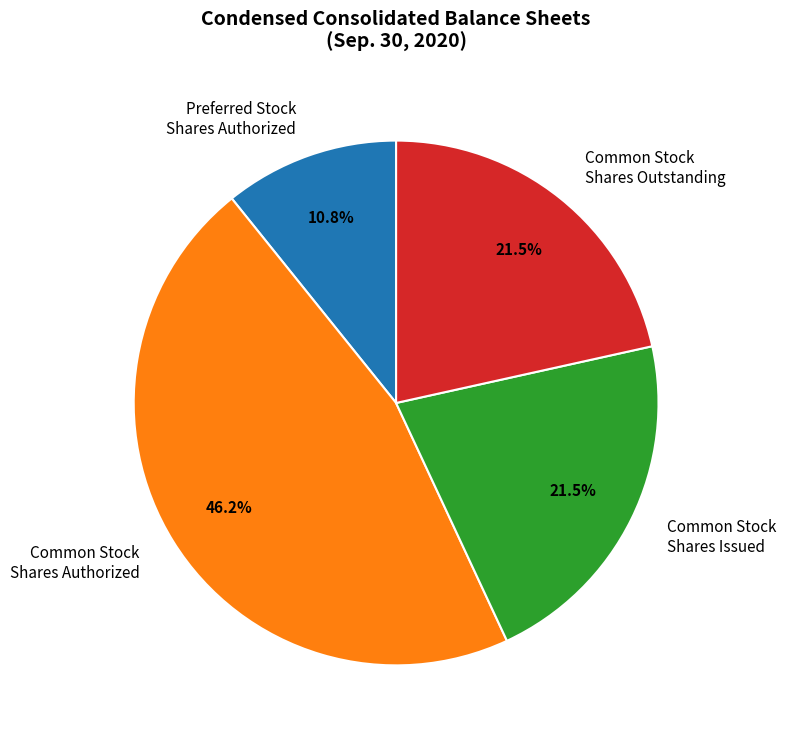

Is there a majority slice in this chart?

No